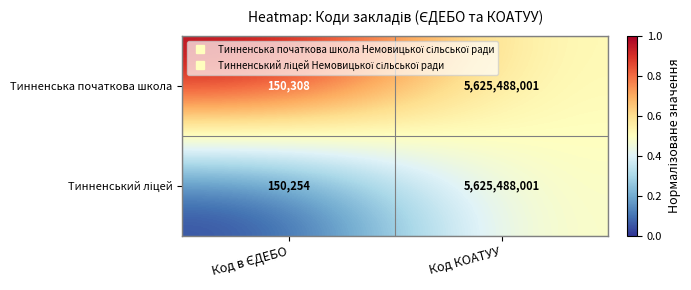

What is the difference between the maximum and minimum values in the Тинненська початкова школа series?

5625337693